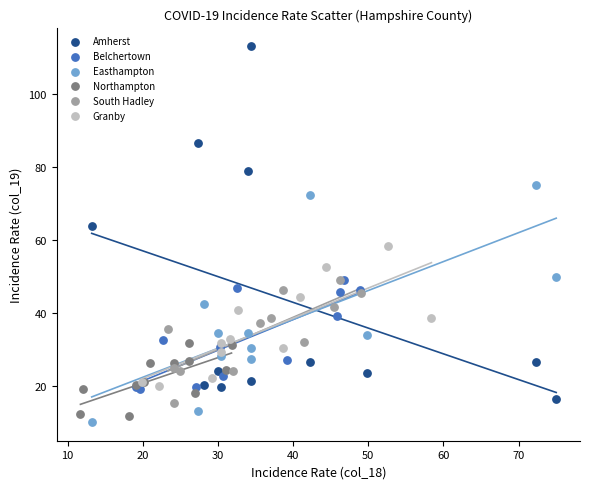

Which series contains the lowest Y value?

Easthampton